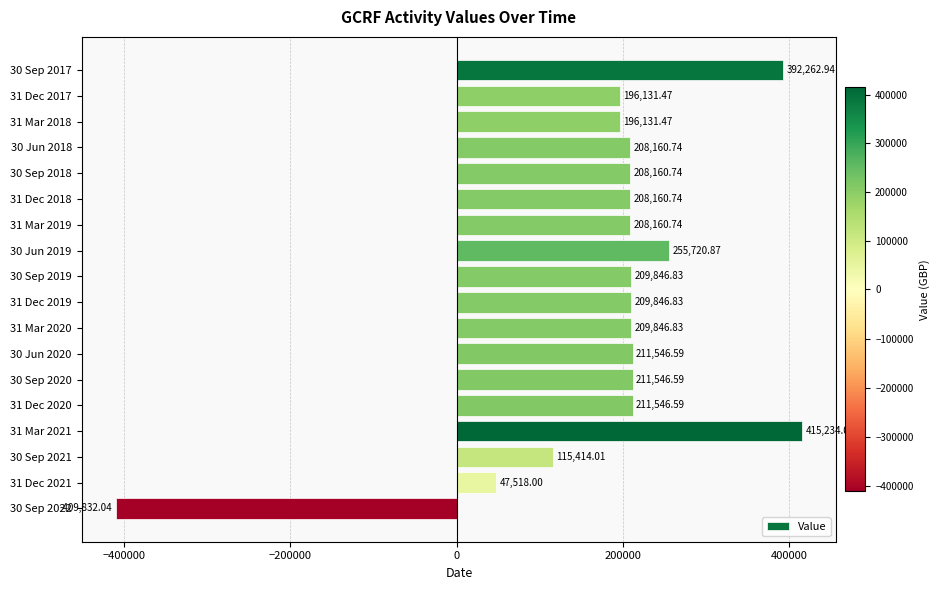

What is the change in value from 30 Jun 2018 to 31 Dec 2019?

+1686.1